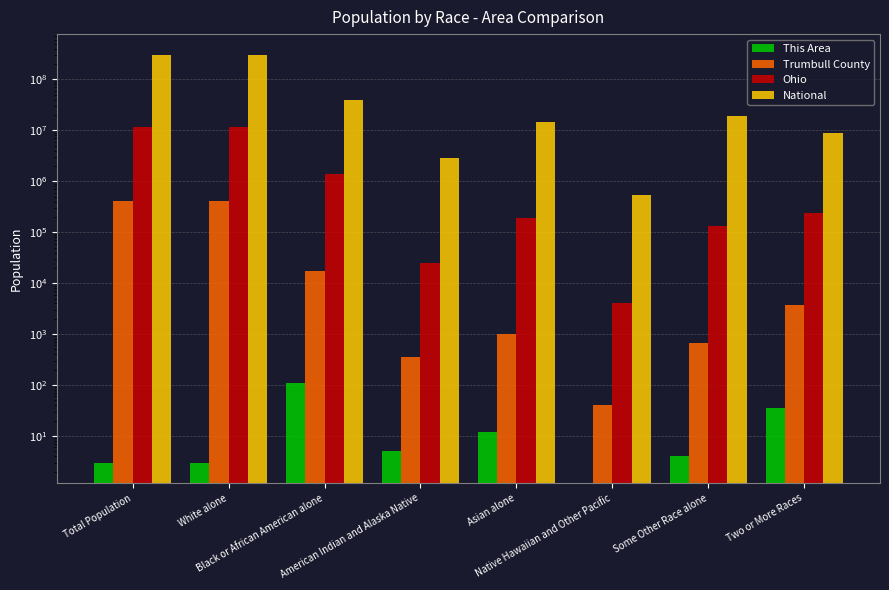

What is the sum of the National values at Total Population and White alone?

617491076